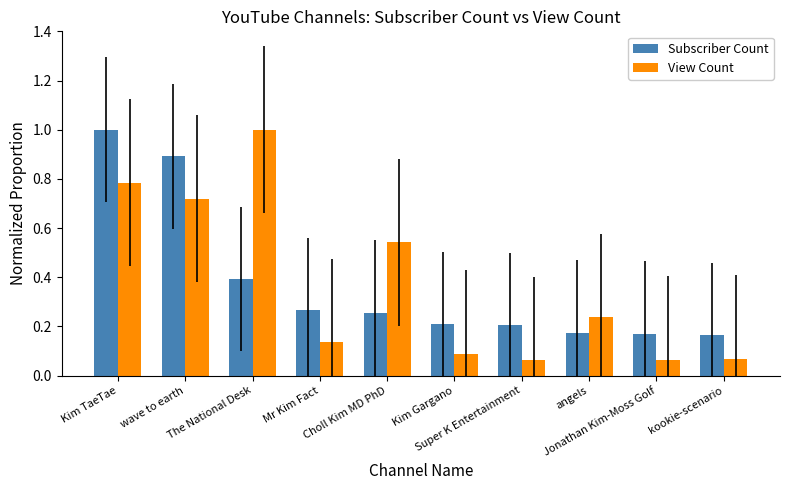

The View Count series shows 0.4 at Kim TaeTae. True or false?

False